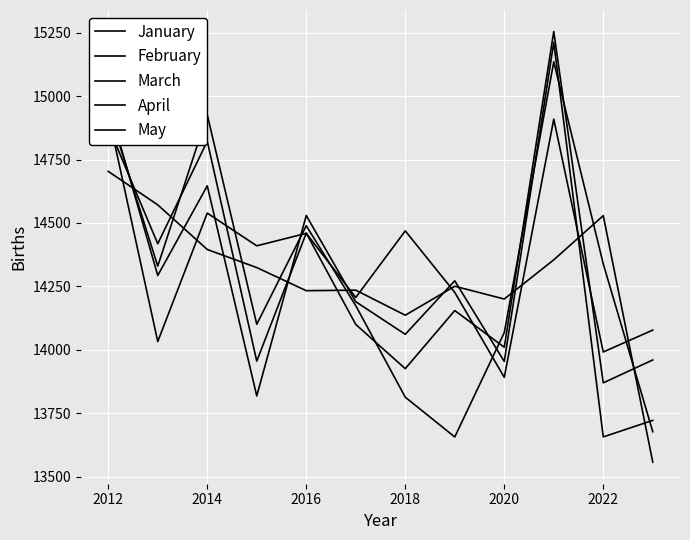

Reading left to right, what are all the values shown in this chart?

January: 14703.4	14571.3	14395.4	14324.0	14232.9	14235.0	14136.2	14250.4	14200.0	14354.5	14528.8	13556.7
February: 14949.0	14329.7	14926.2	14100.5	14488.9	14173.8	13813.0	13656.1	14067.7	15135.3	14338.4	13676.8
March: 14880.8	14418.0	14822.4	13955.1	14460.0	14099.8	13925.4	14154.5	14009.9	15254.7	13869.5	13959.8
April: 14971.9	14292.9	14646.4	13817.9	14529.3	14189.3	14060.9	14271.9	13953.8	15211.6	13656.4	13721.5
May: 14928.6	14032.3	14538.9	14409.8	14459.1	14206.1	14468.7	14226.2	13891.3	14909.2	13991.2	14077.5